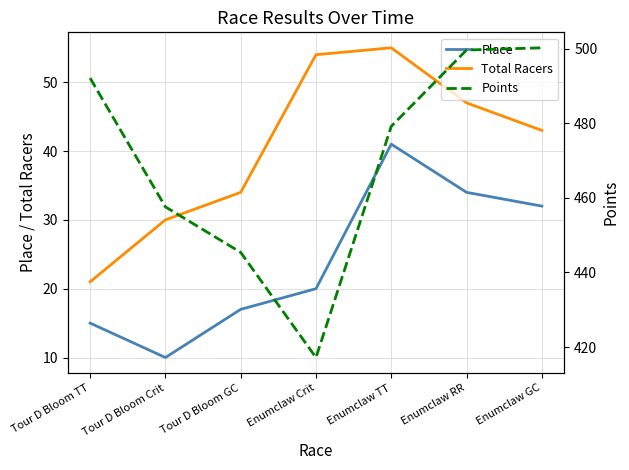

Rank the series by their maximum value, from highest to lowest.

Points, Total Racers, Place